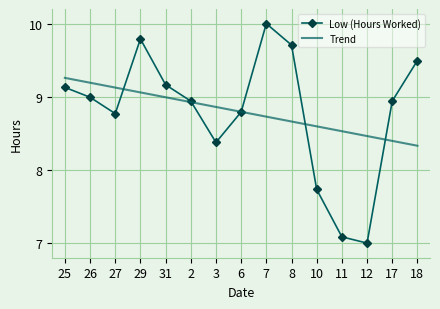

What position from the left is 11?

12